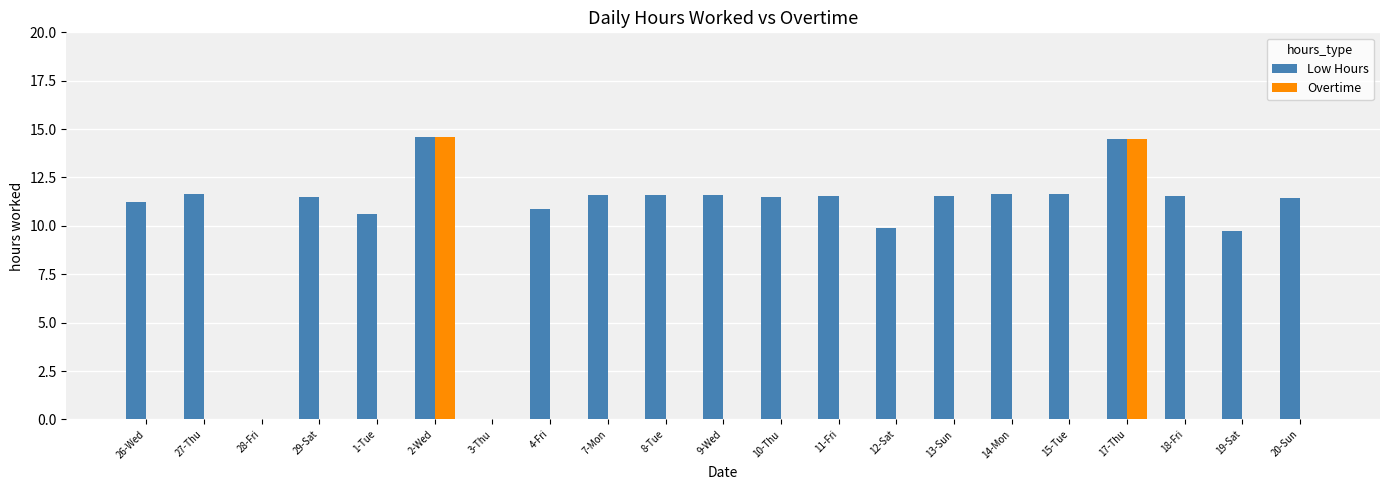

Count the number of categories in the chart.

21